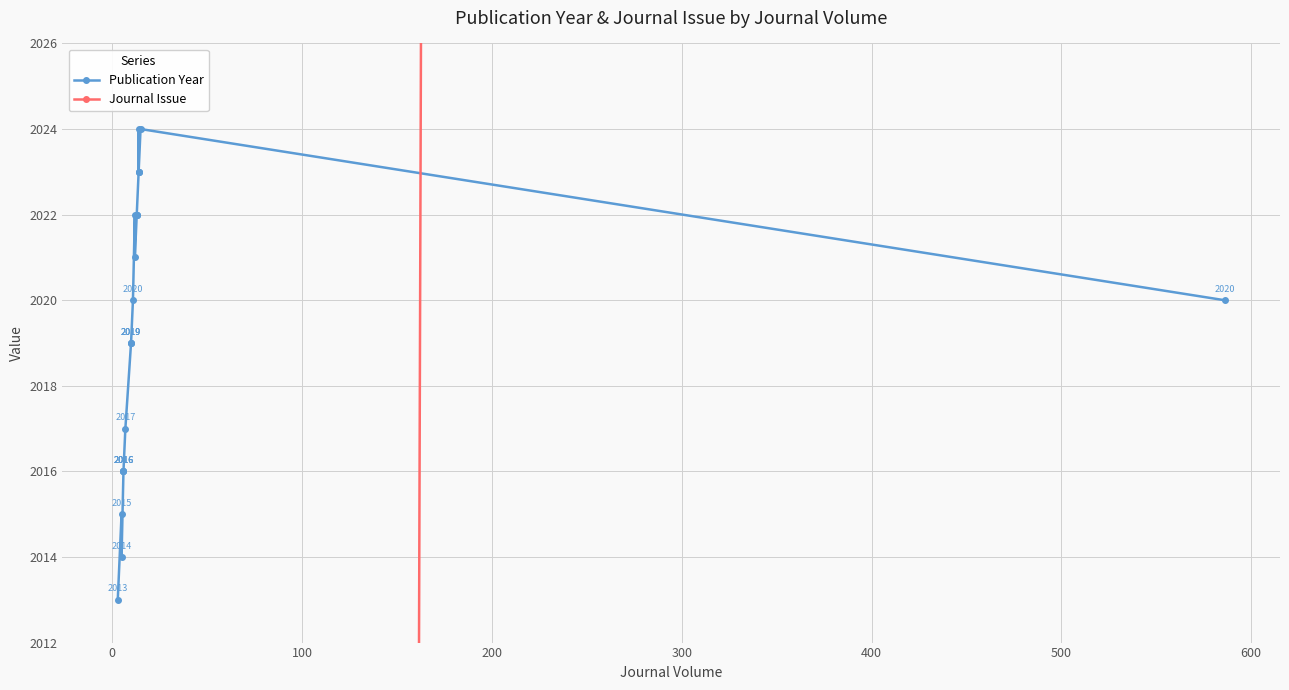

Which series has the largest total across all categories?

Publication Year